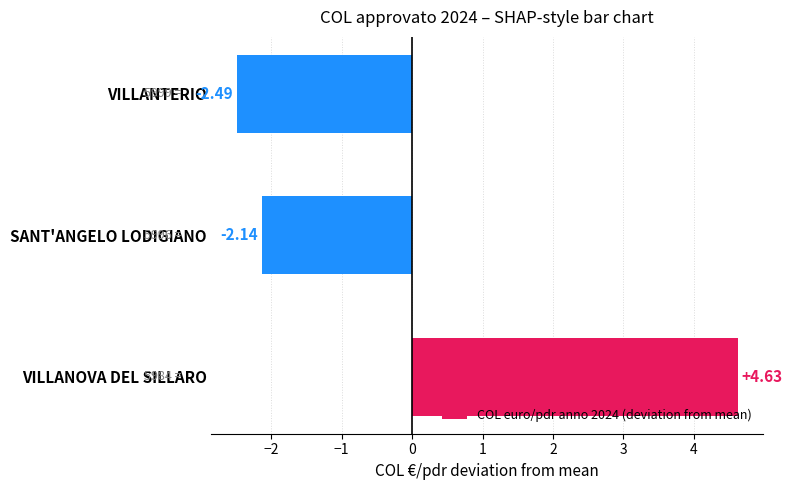

Between SANT'ANGELO LODIGIANO and VILLANTERIO, which is larger?

SANT'ANGELO LODIGIANO